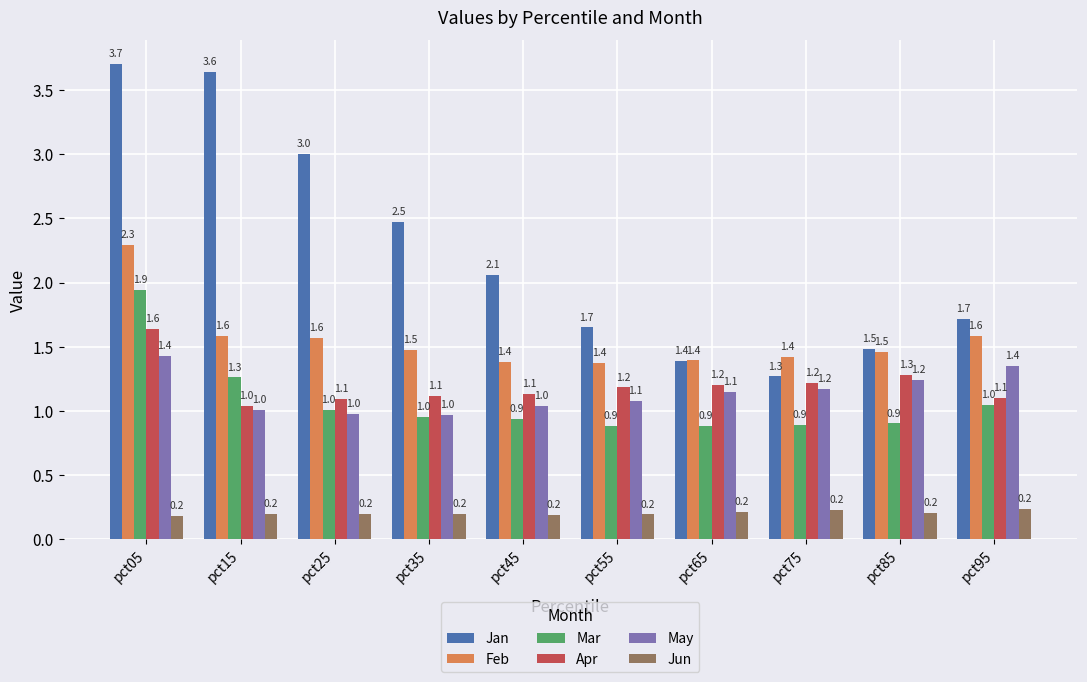

What is the sum of the Jan values at pct25 and pct75?

4.3